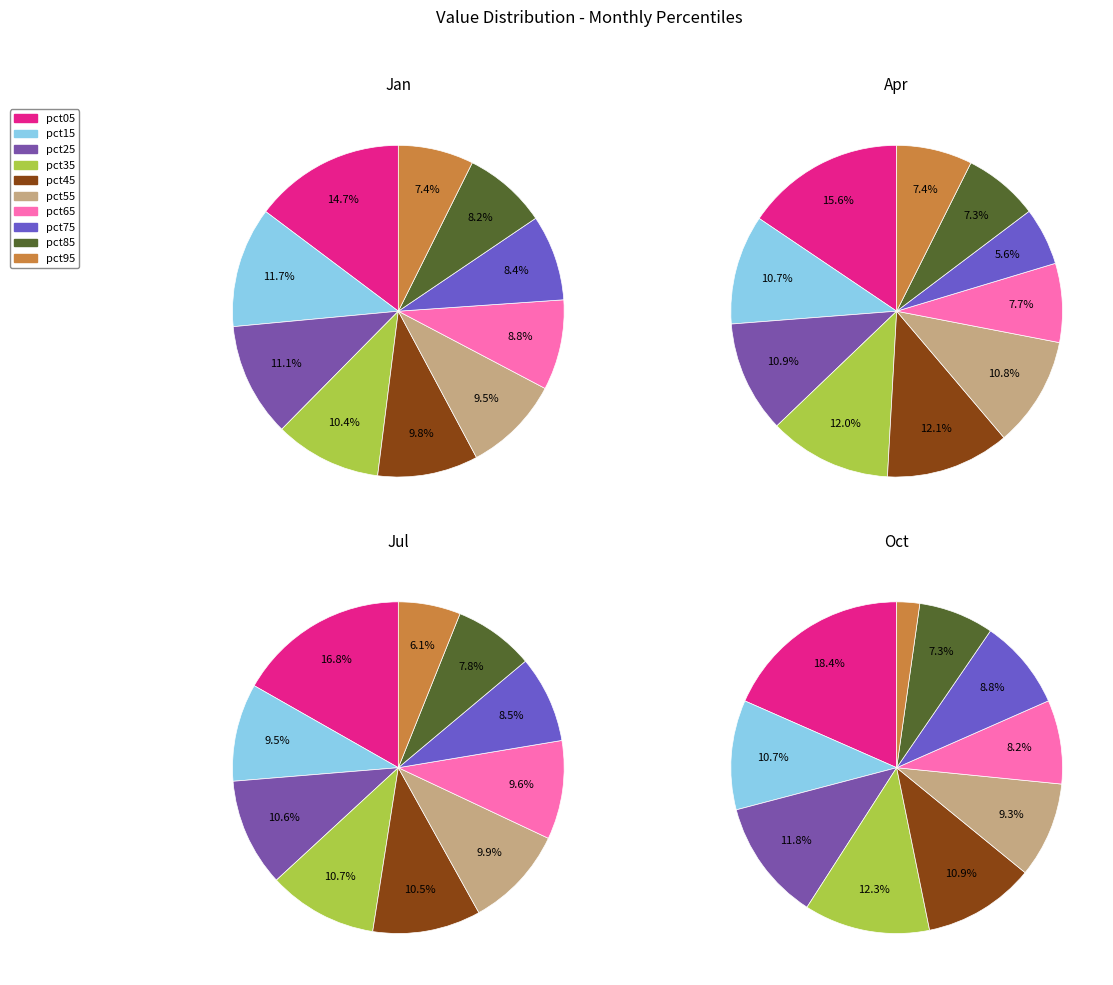

What is the smallest slice in the pie chart?

pct95